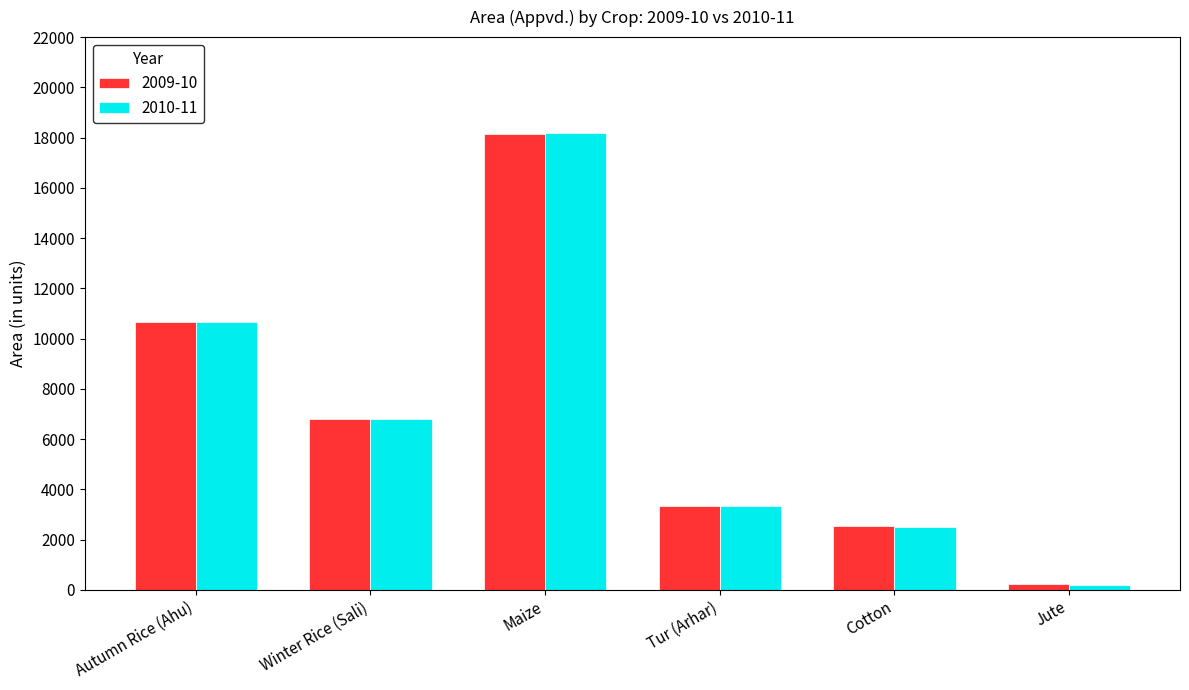

What is the spread (max minus min) of values at Cotton?

34